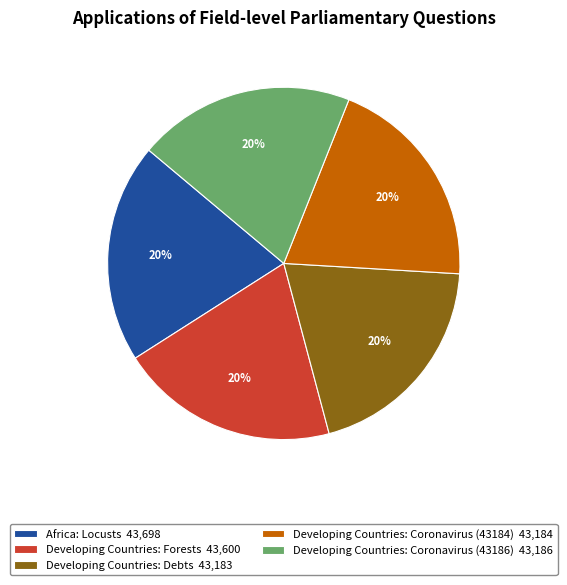

The Developing Countries: Coronavirus (43186) slice represents 12% of the pie. True or false?

False